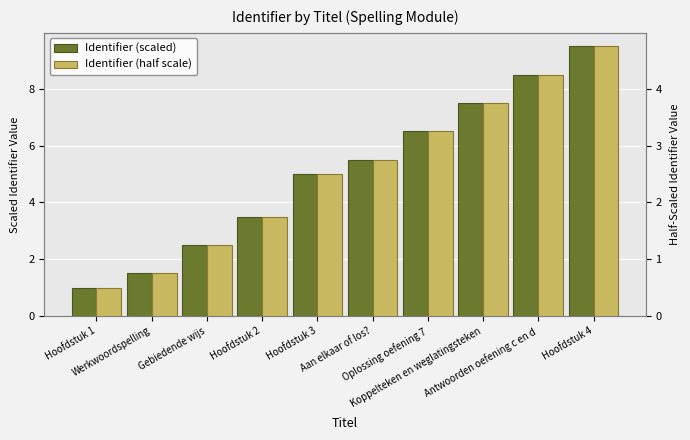

What is the highest value of the Identifier (half scale) series?

4.8